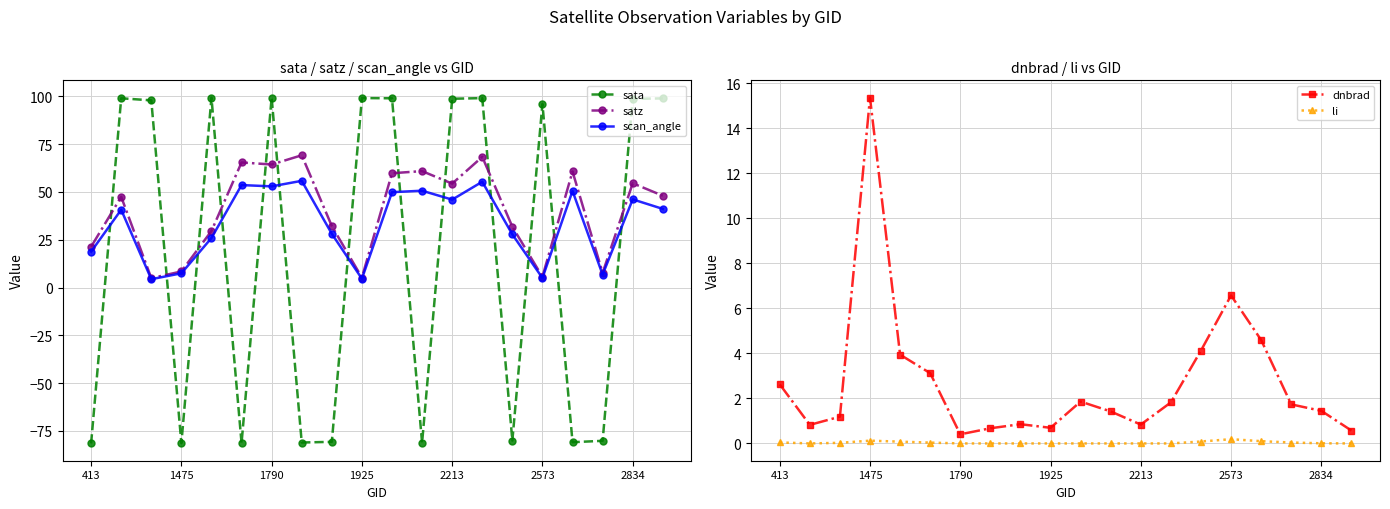

What is the maximum value shown in the chart?

99.3